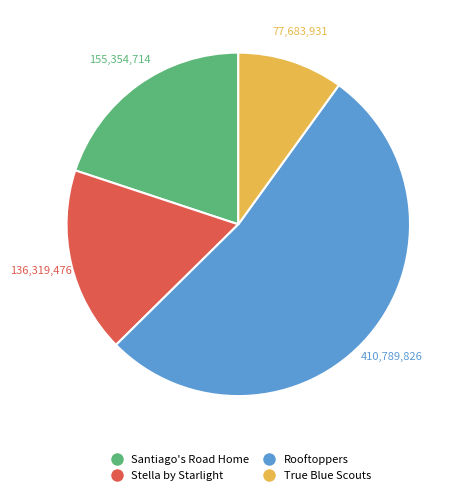

Combined, do Santiago's Road Home and True Blue Scouts account for over 50%?

No